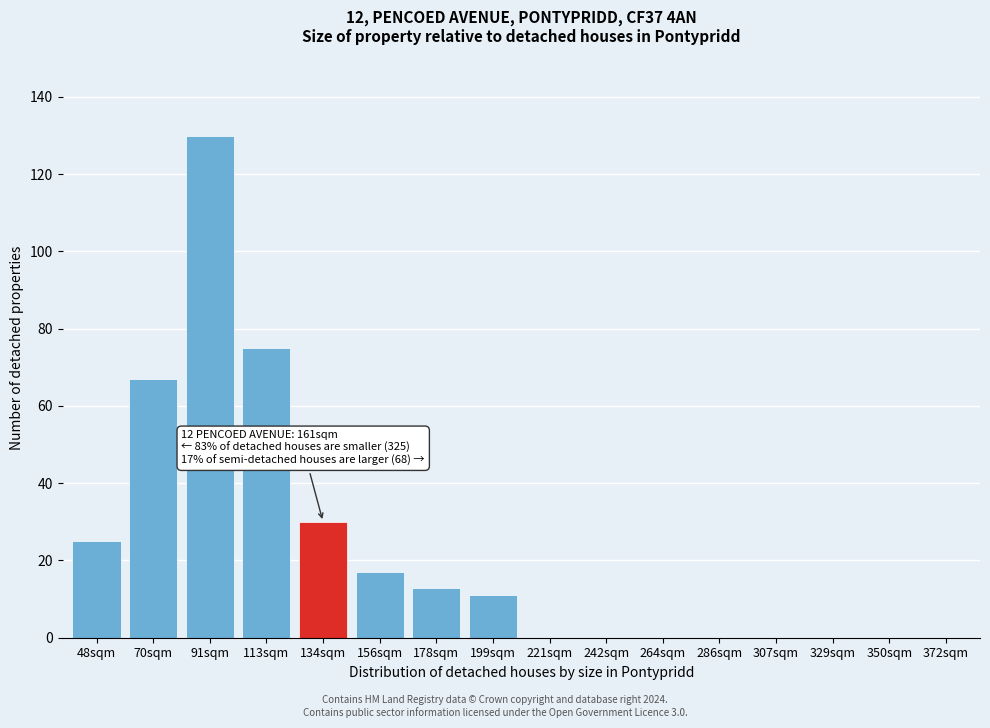

Reading left to right, list all the values displayed in this chart.

48sqm=25	70sqm=67	91sqm=130	113sqm=75	134sqm=30	156sqm=17	178sqm=13	199sqm=11	221sqm=0	242sqm=0	264sqm=0	286sqm=0	307sqm=0	329sqm=0	350sqm=0	372sqm=0